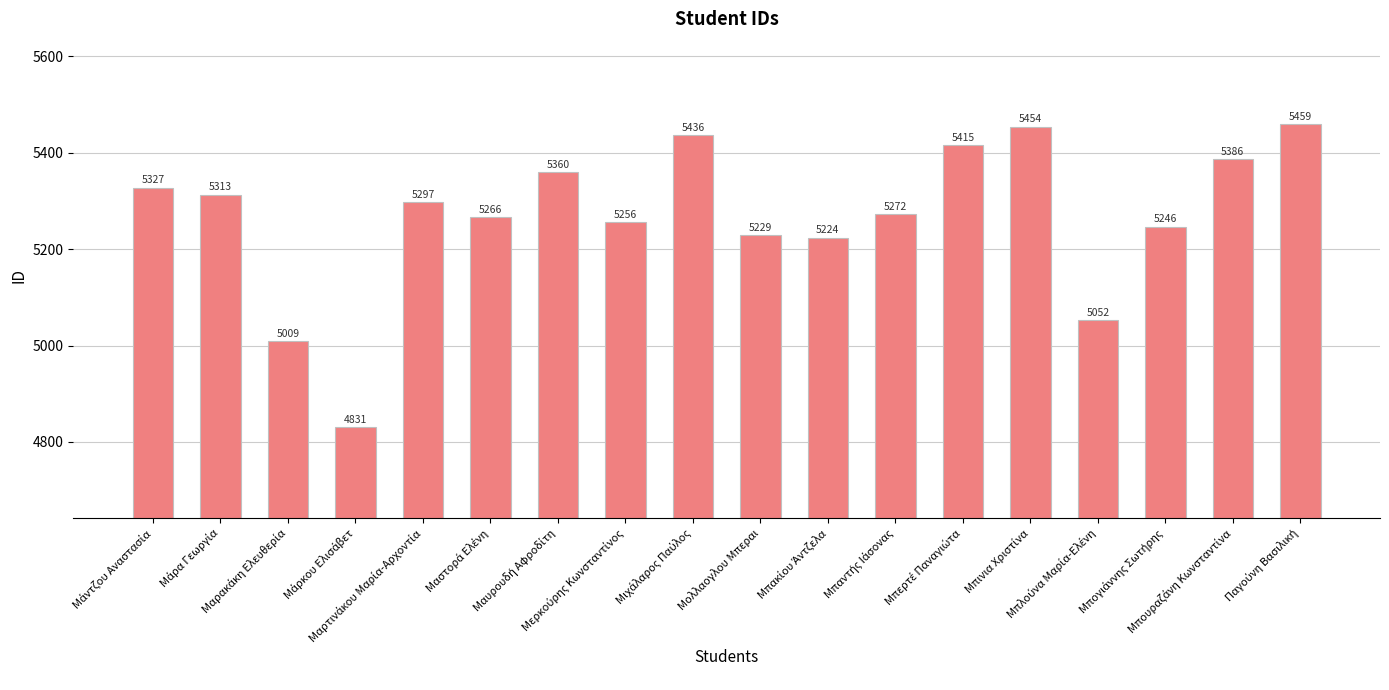

How many data points are less than 5297?

9